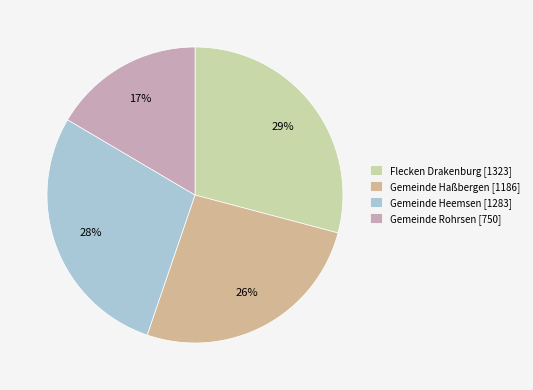

To the nearest percent, what is the combined percentage of Flecken Drakenburg and Gemeinde Heemsen?

57%